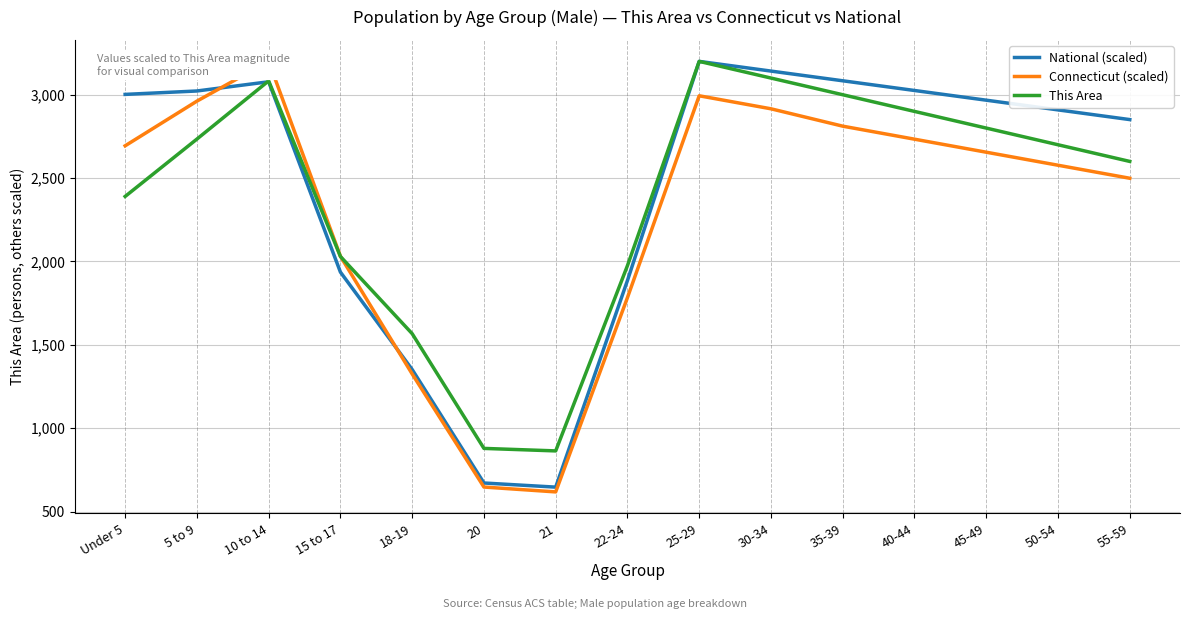

What is the label of the 6th point from the left?

20